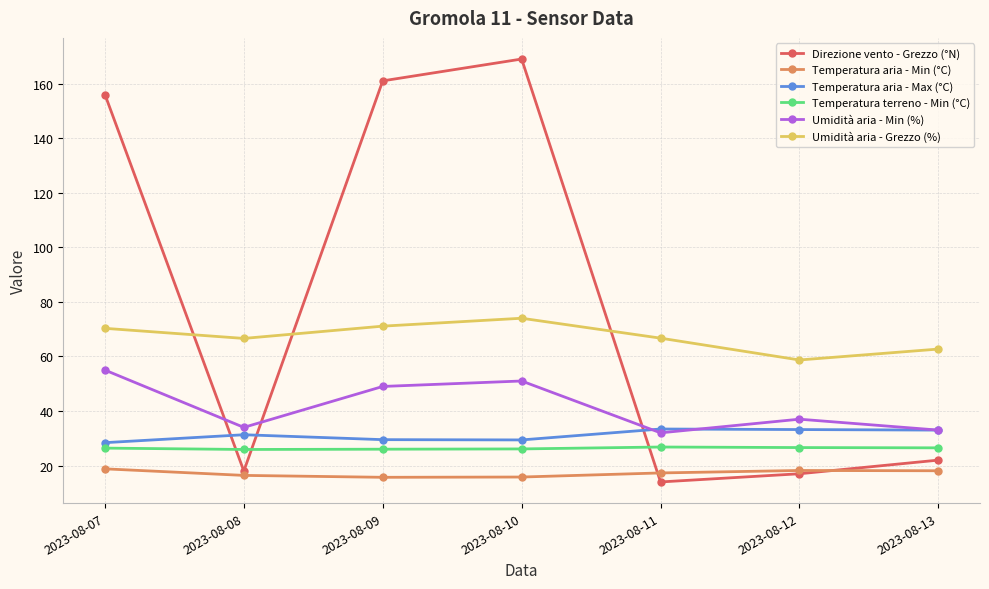

True or false: Temperatura aria - Max (°C) has more than 1 points higher than both neighbors.

True